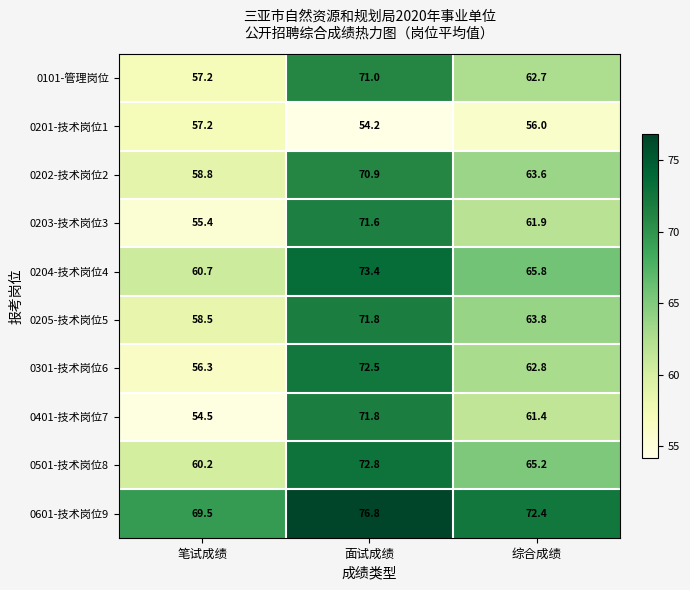

At 综合成绩, list the series in order from smallest to largest.

0201-技术岗位1, 0401-技术岗位7, 0203-技术岗位3, 0101-管理岗位, 0301-技术岗位6, 0202-技术岗位2, 0205-技术岗位5, 0501-技术岗位8, 0204-技术岗位4, 0601-技术岗位9